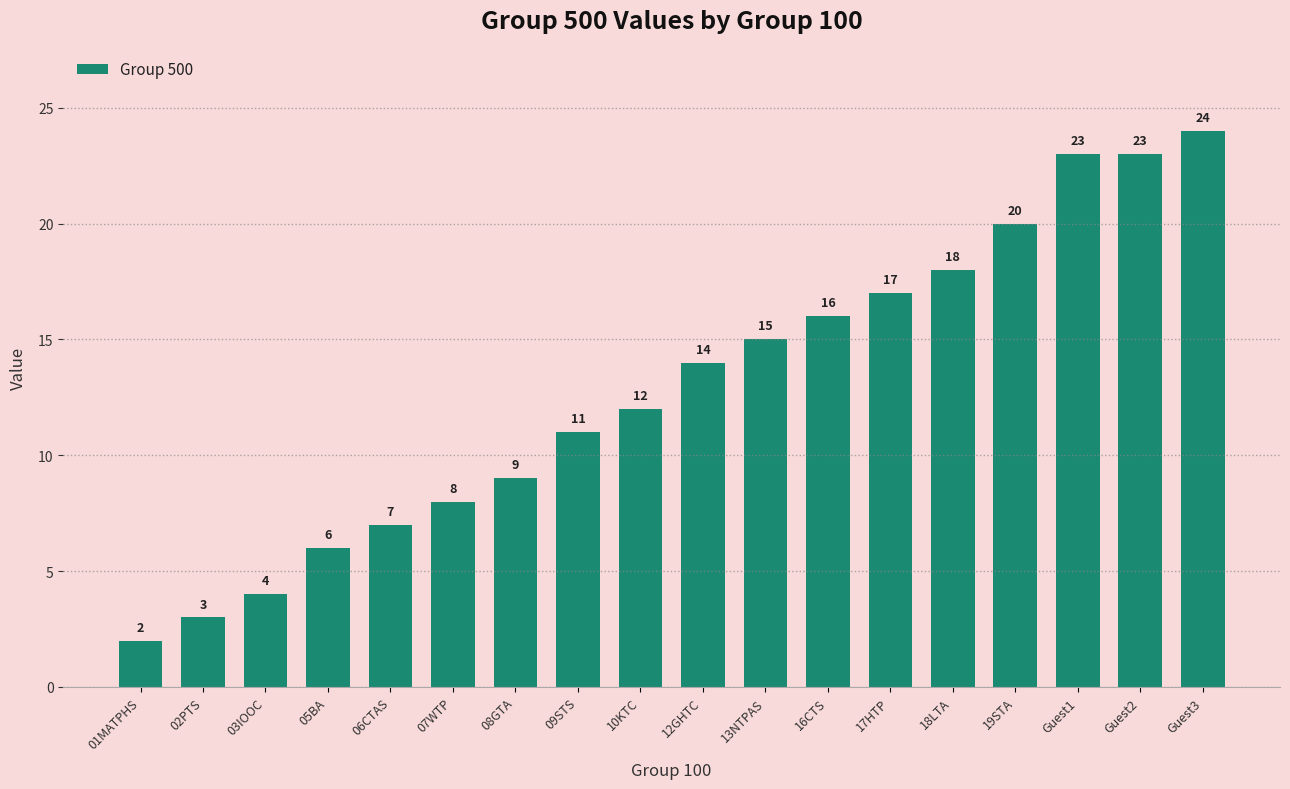

What position from the left is 16CTS?

12